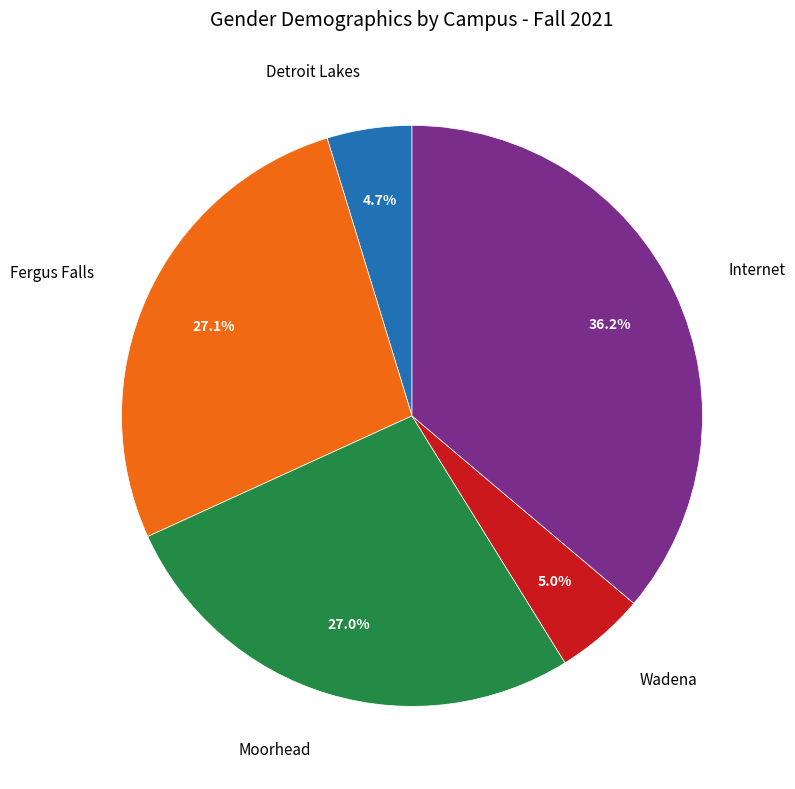

Is there any slice that represents more than half of the pie?

No